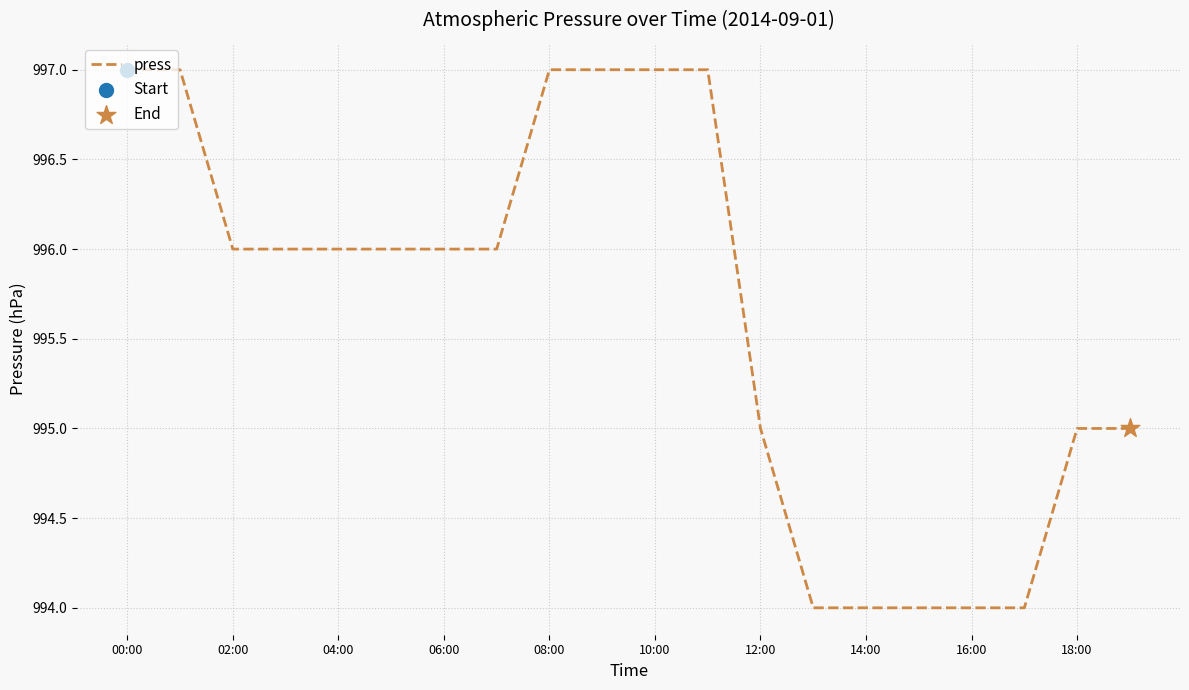

What is the greatest value displayed?

997